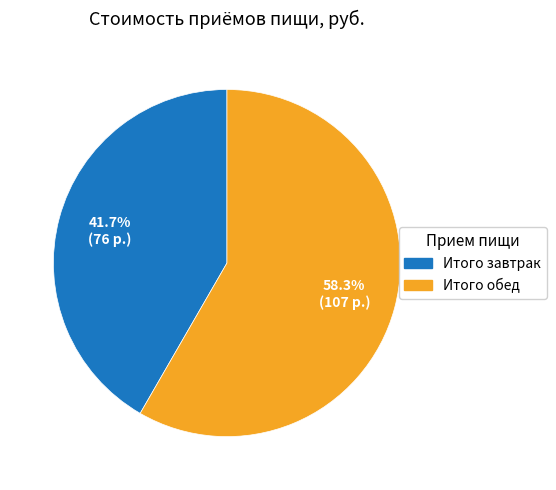

To the nearest percent, what portion does Итого обед represent?

58%